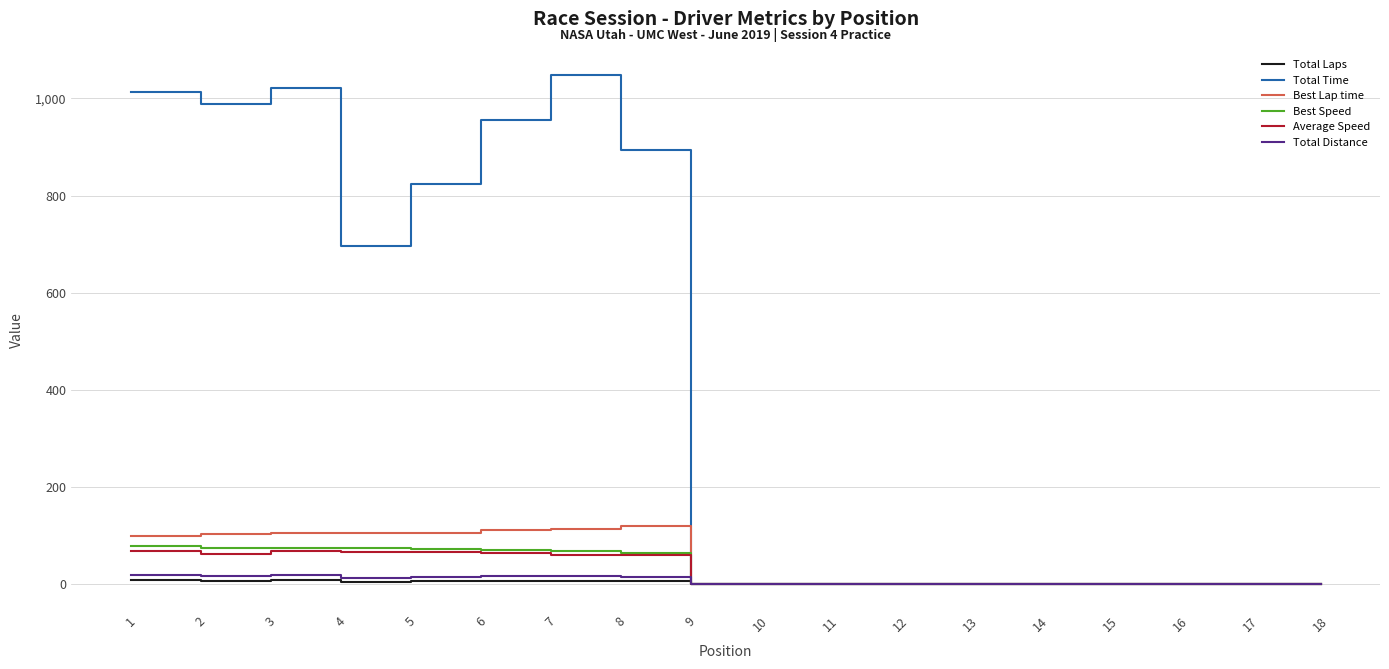

Which series has the widest spread of values?

Total Time